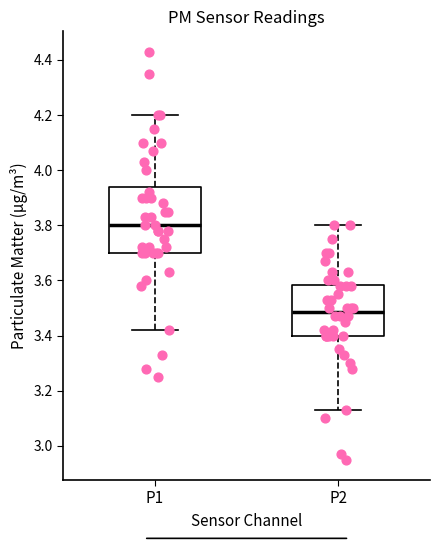

Where does the upper whisker of the box for P2 end on the y-axis? The values are not printed on the chart, so give them approximately, as read against the axis.

3.80